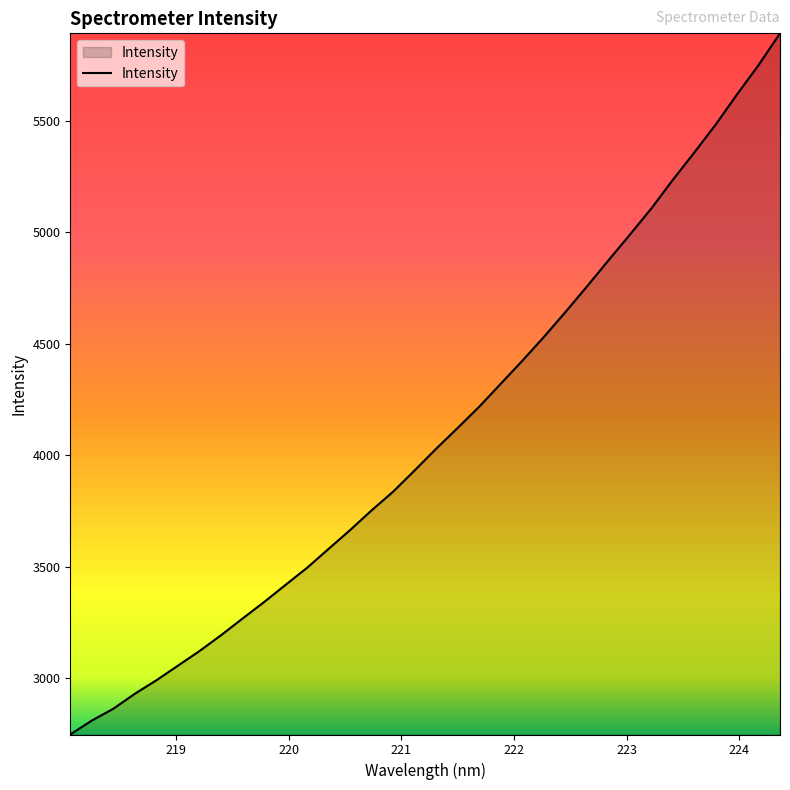

What is the maximum value shown in the chart?

5891.4